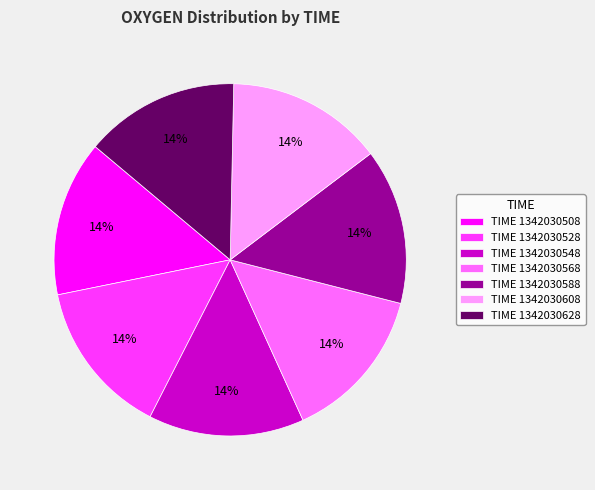

Is there any slice that represents more than half of the pie?

No